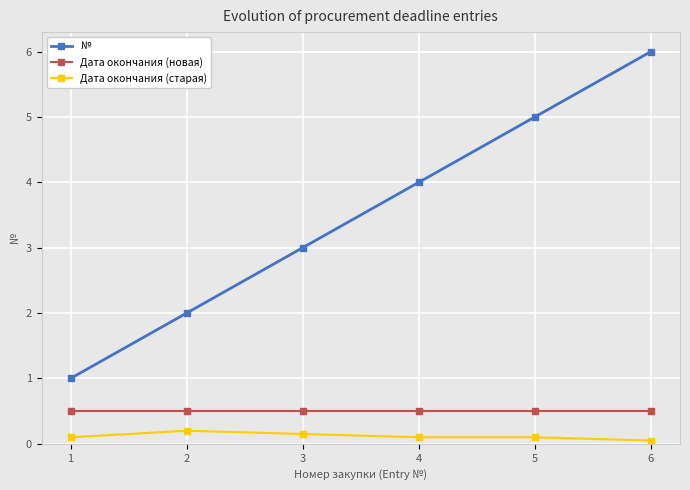

At 5, list the series in order from largest to smallest.

№, Дата окончания (новая), Дата окончания (старая)